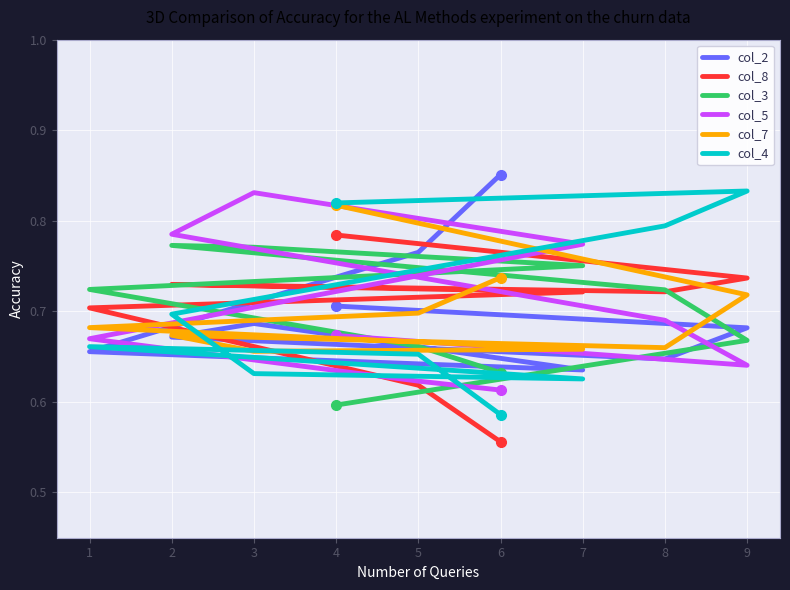

Count the col_7 values in the range 0 to 1.

9